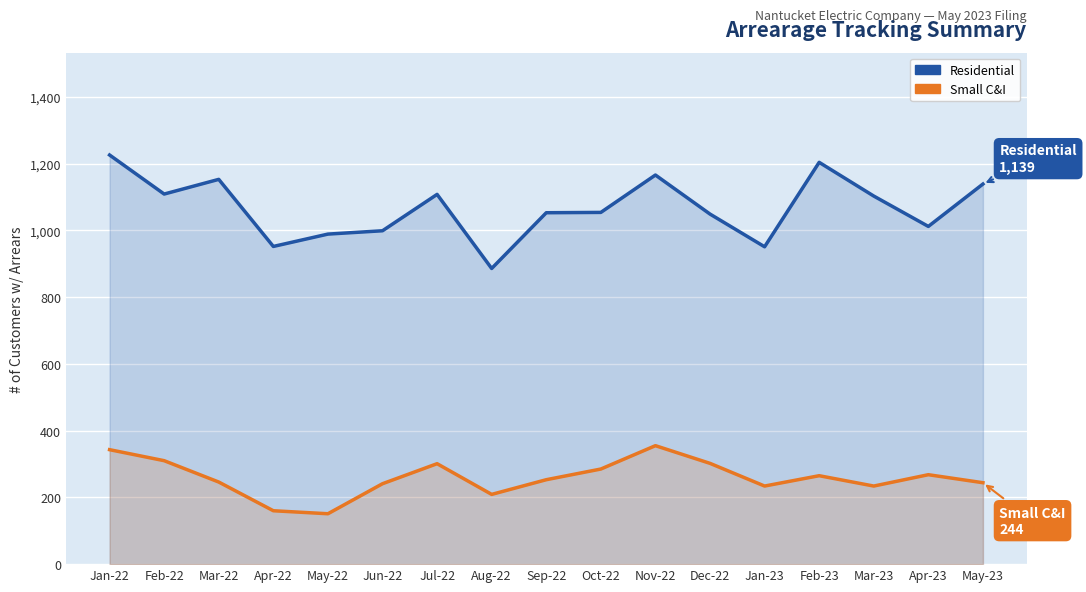

What is the label of the 8th point from the left?

Aug-22